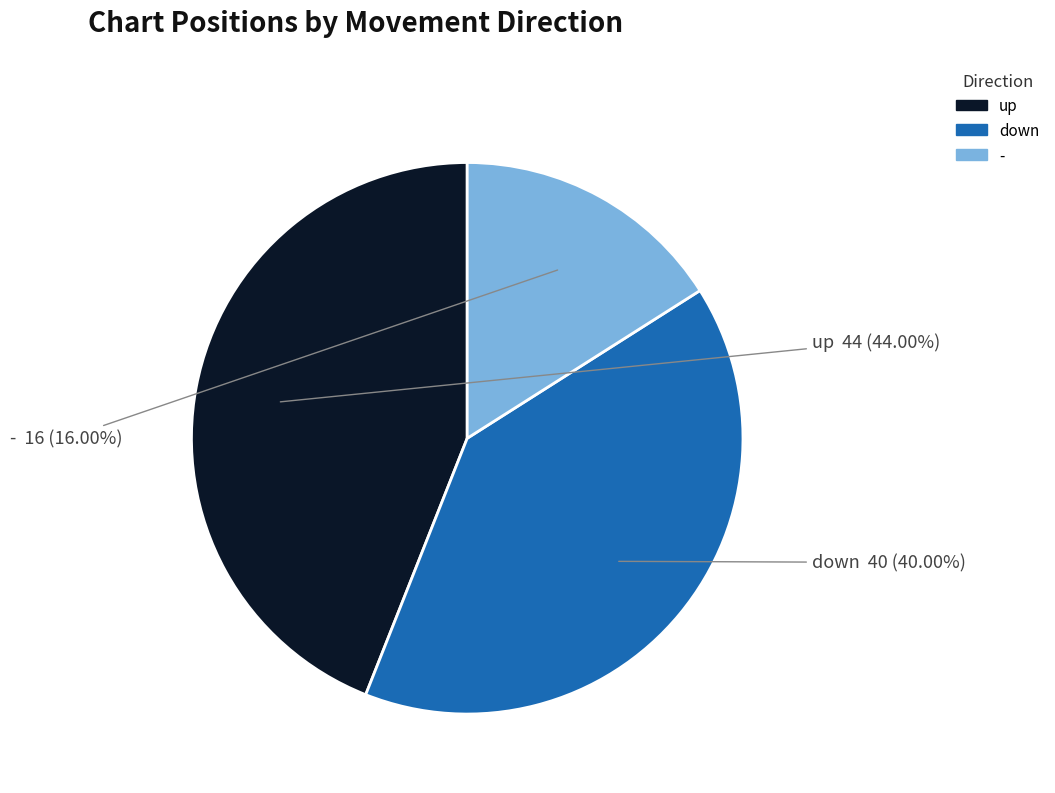

True or false: up accounts for 44% of the total.

True